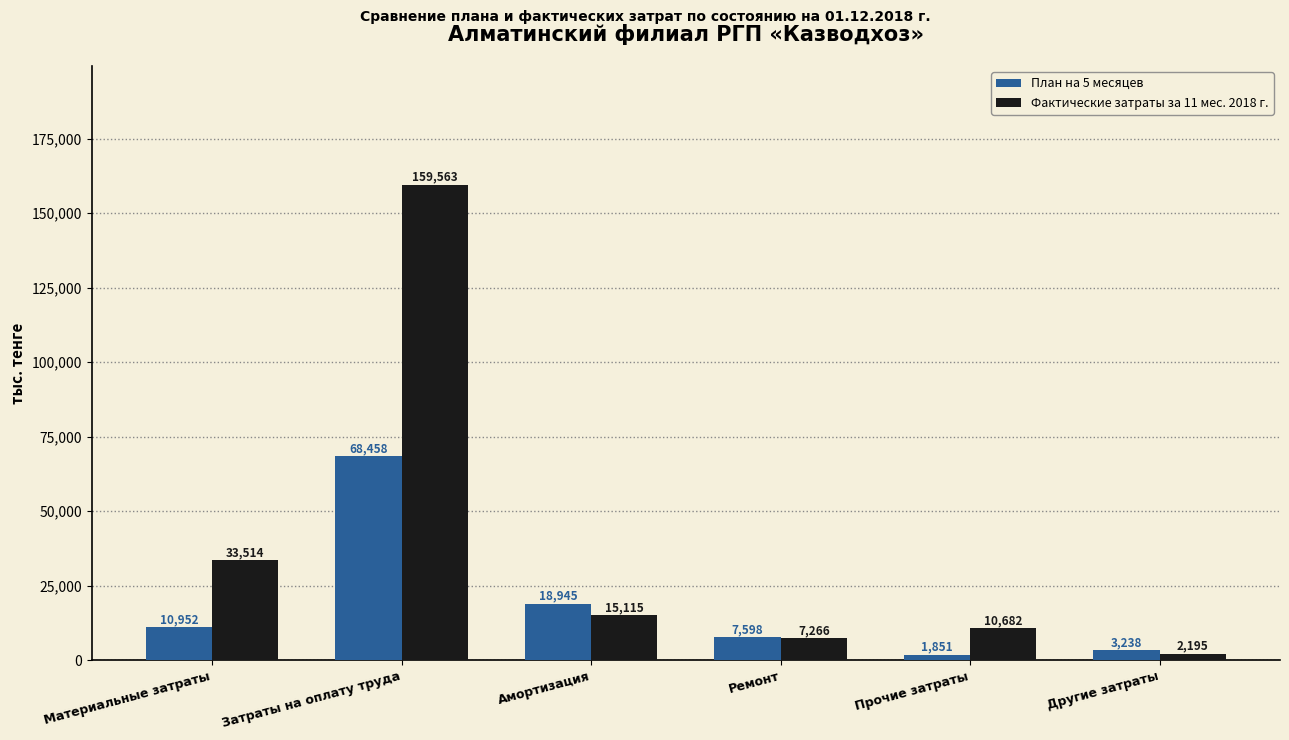

List the series in order of their overall mean, lowest first.

План на 5 месяцев, Фактические затраты за 11 мес. 2018 г.